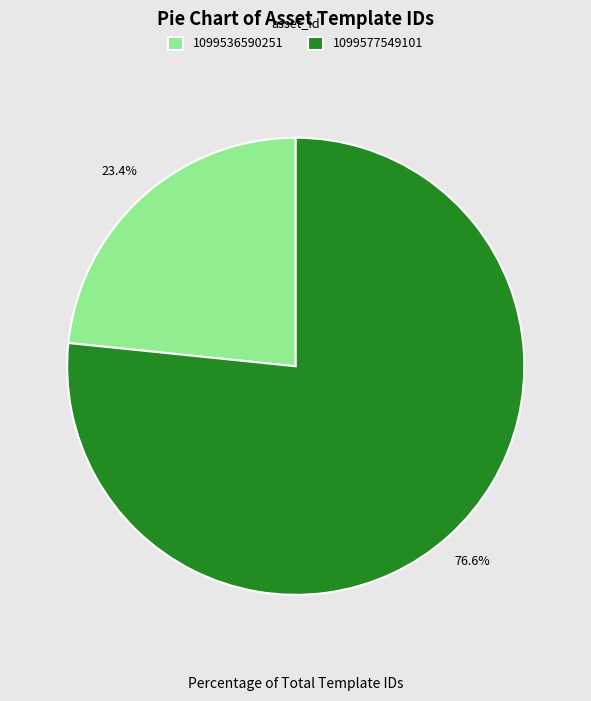

Which slice is the largest?

1099577549101